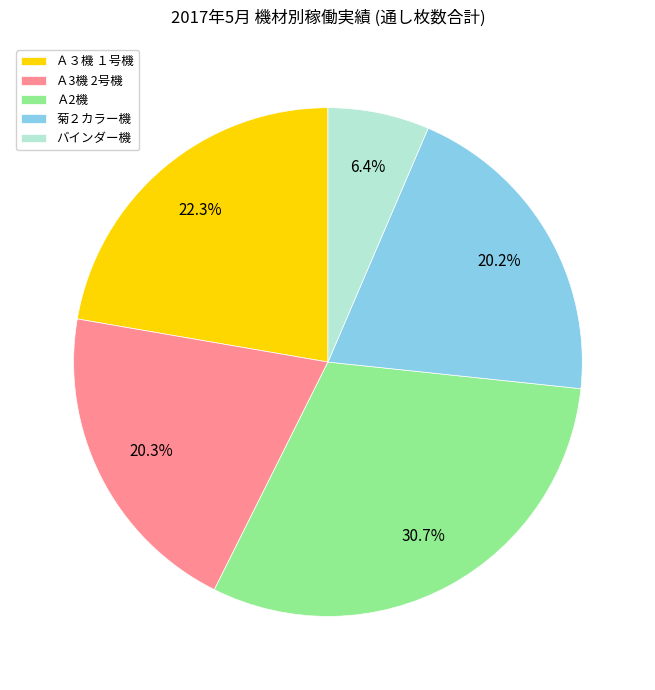

Which slice is the smallest?

バインダー機